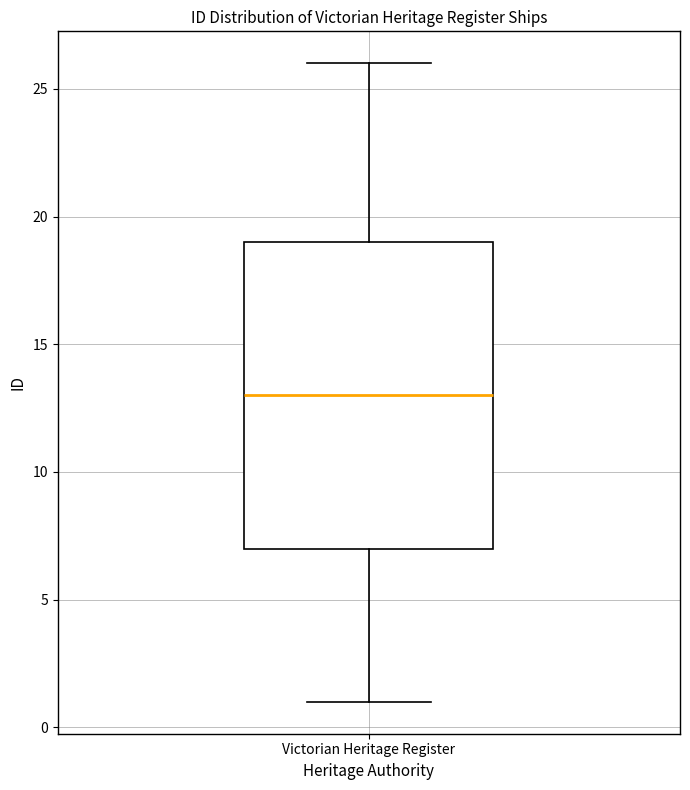

Transcribe this box plot: give where the median line is, the range the box spans, and where the two whiskers end, as read against the y-axis. The values are not printed on the chart, so give them approximately, as read against the axis.

median 13, box 7 to 19, whiskers 1 to 26